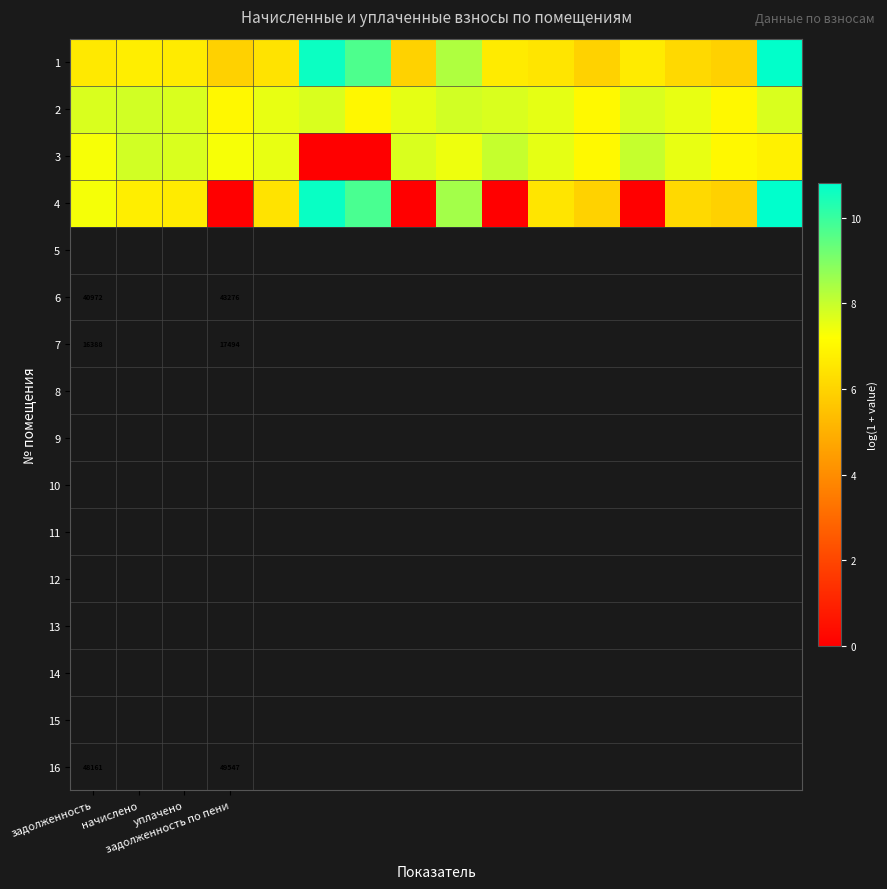

What is the lowest value of the 2 series?

7.0